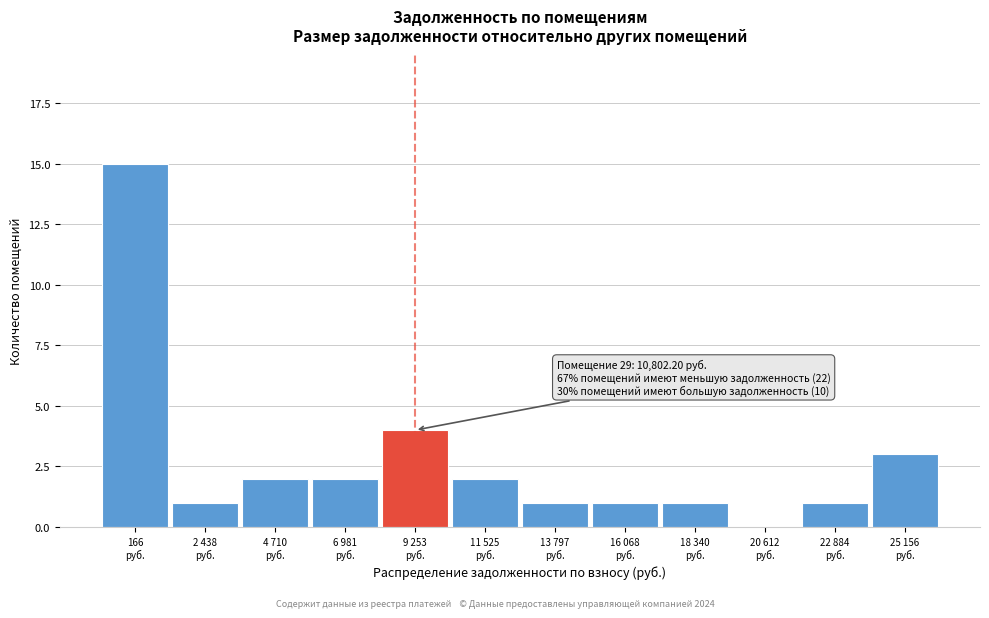

What is the greatest value displayed?

15